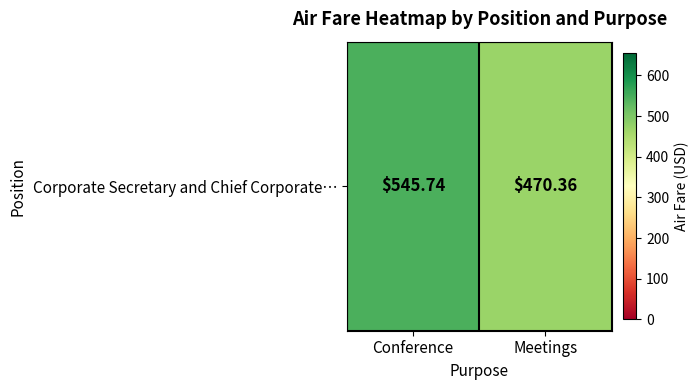

Rank the categories by value from lowest to highest.

Meetings, Conference